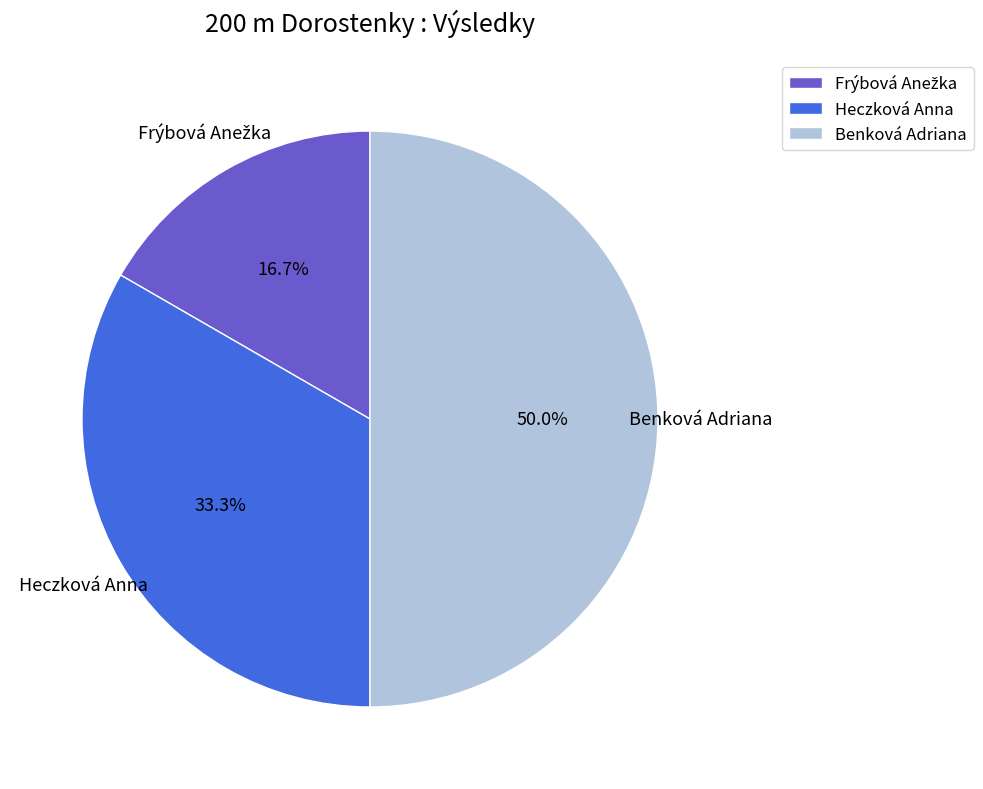

Which slice is the largest?

Benková Adriana